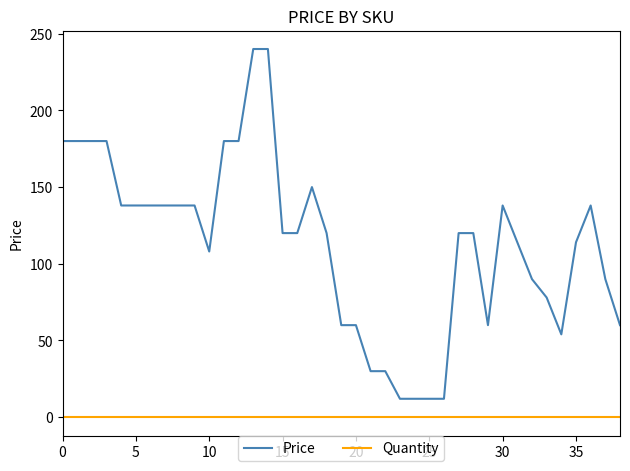

List the series in order of their peak value, highest first.

Price, Quantity